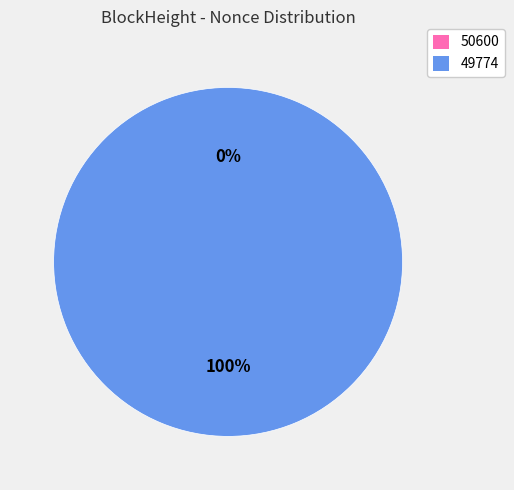

Count the number of slices in the pie.

2